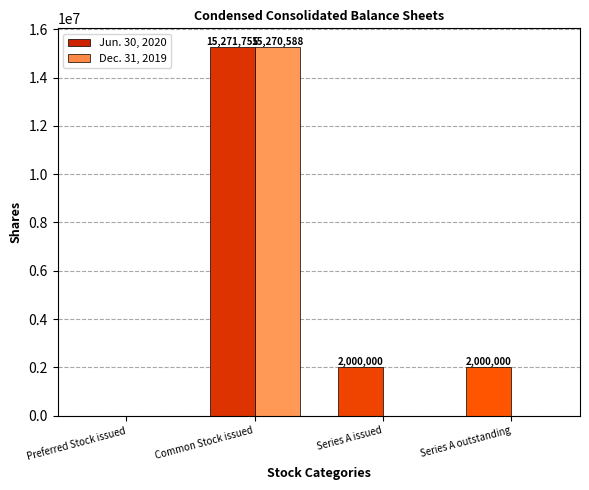

What is the sum of all Dec. 31, 2019 values?

15270588